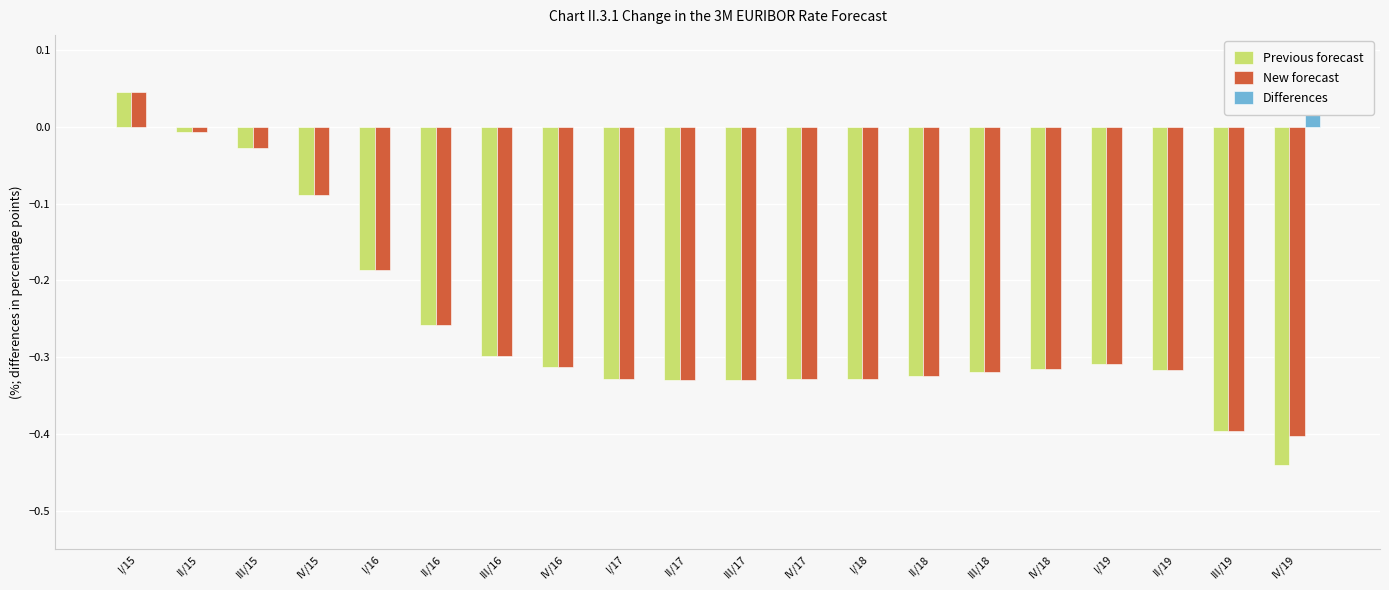

Which series changed the most between II/16 and I/18?

Previous forecast